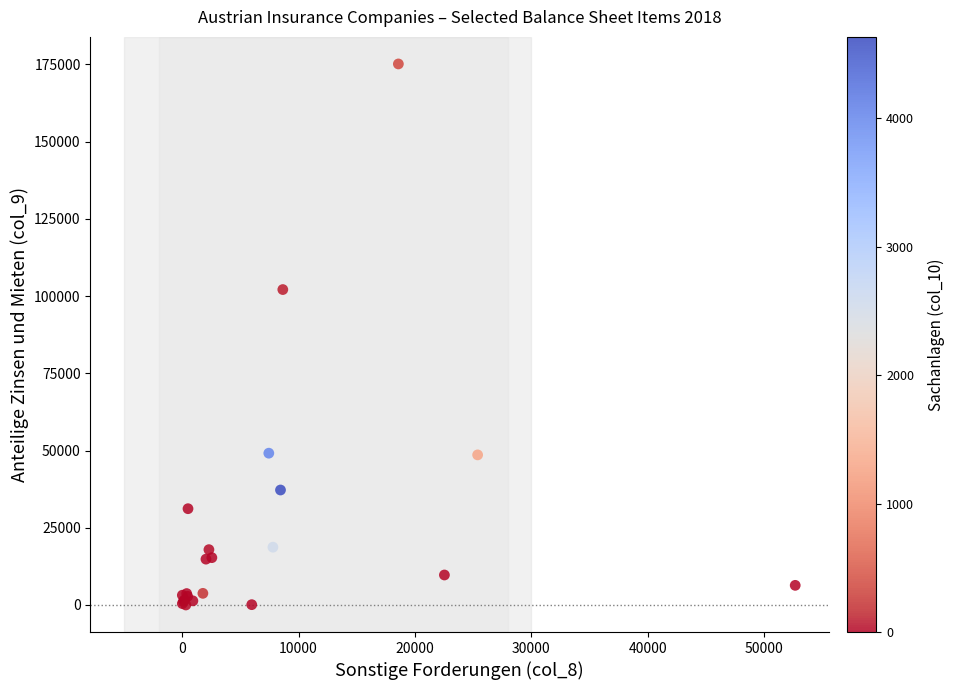

What Y value in the scatter plot is closest to 87587?

102125